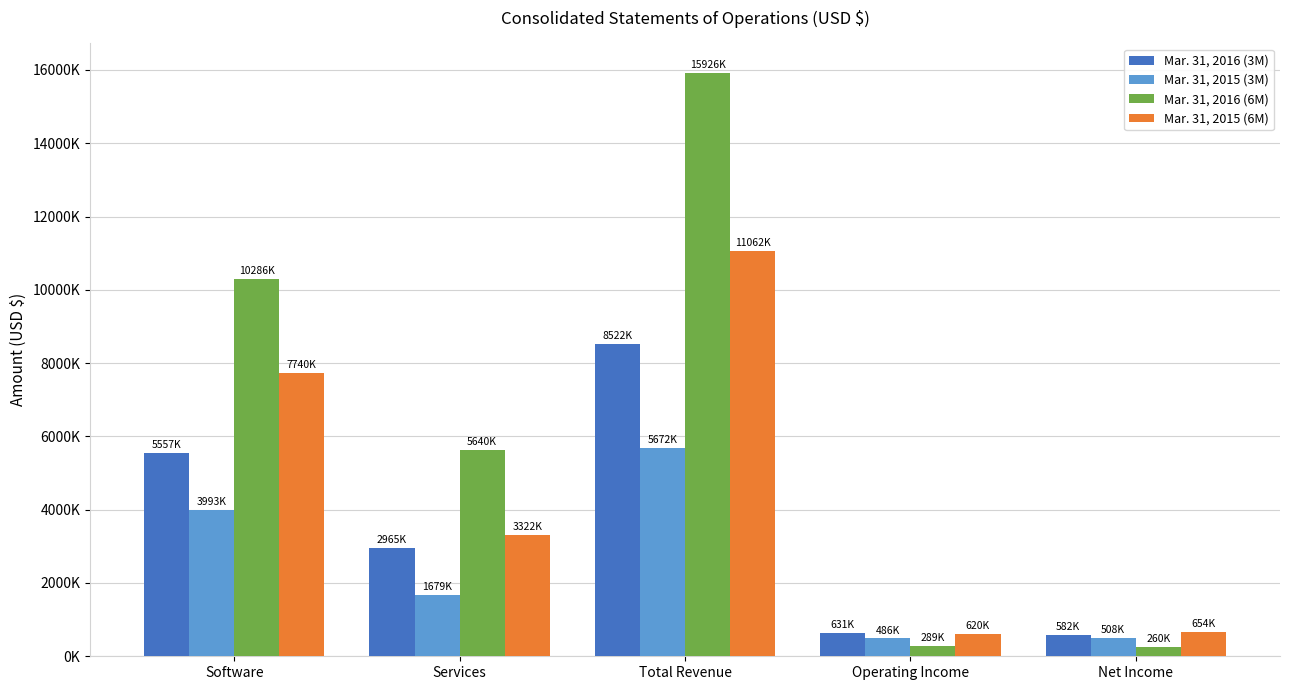

Are the bars horizontal?

No